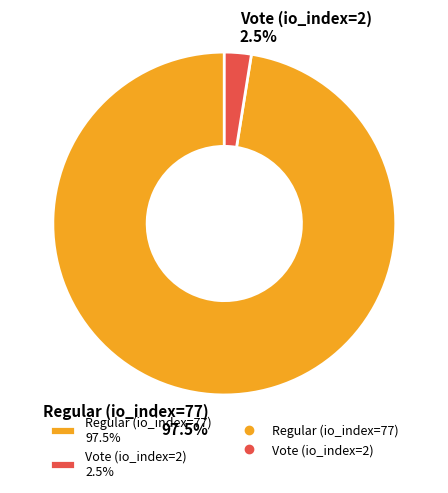

Combined, what portion of the pie is Regular (io_index=77) and Vote (io_index=2)?

100.0%